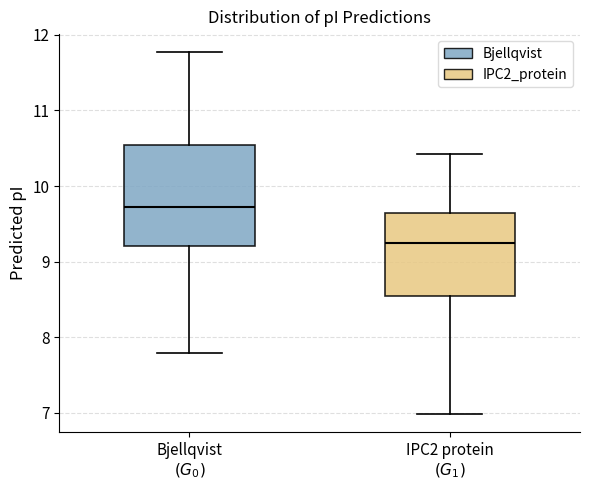

Reading left to right, transcribe this box plot: for each box, give where its median line is, the range the box spans, and where its two whiskers end, as read against the y-axis. The values are not printed on the chart, so give them approximately, as read against the axis.

Bjellqvist $(G_0)$: median 9.7, box 9.2 to 10.5, whiskers 7.8 to 11.8
IPC2 protein $(G_1)$: median 9.3, box 8.5 to 9.6, whiskers 7.0 to 10.4